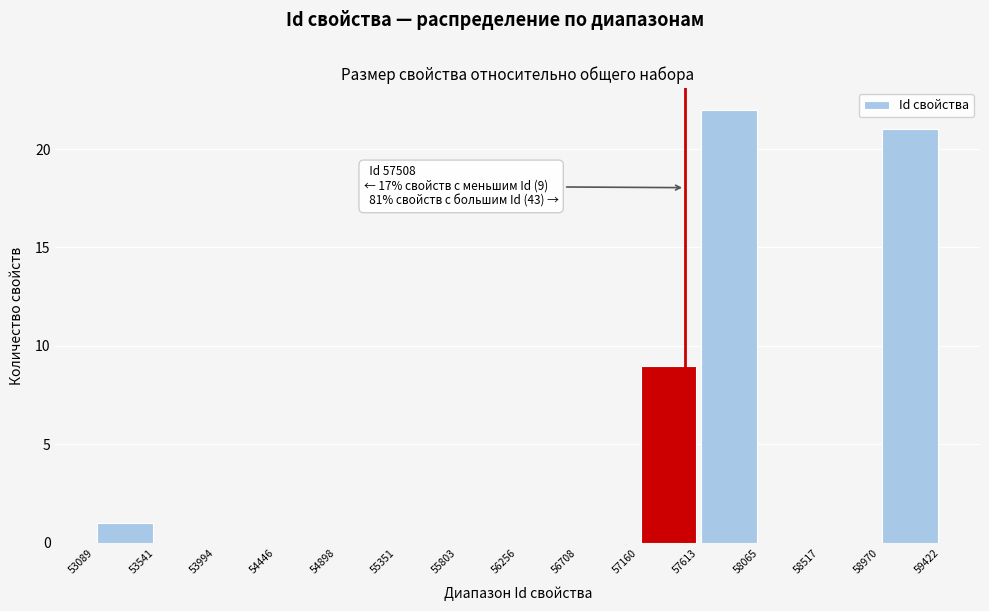

Over which range of the x-axis is the bar tallest?

57613 to 58065